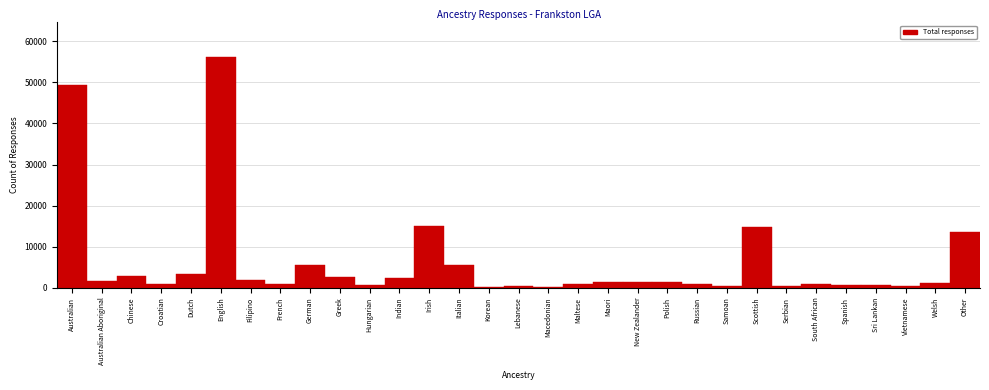

The chart shows a value of 49411 at Australian. True or false?

True